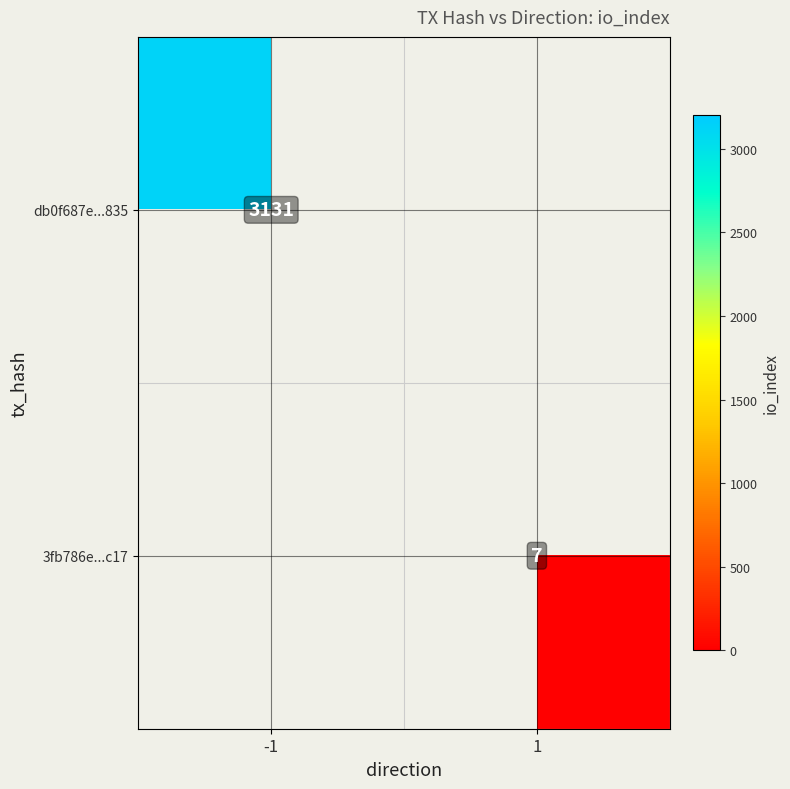

The db0f687e...835 series shows 1822 at -1. True or false?

False